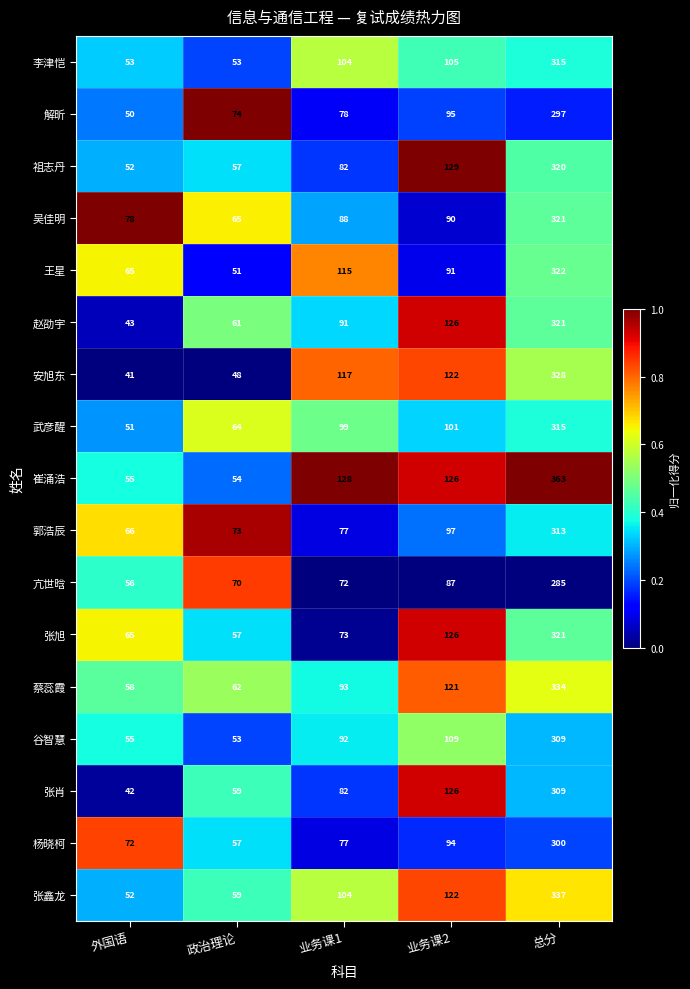

At which category is the sum across all series the highest?

总分